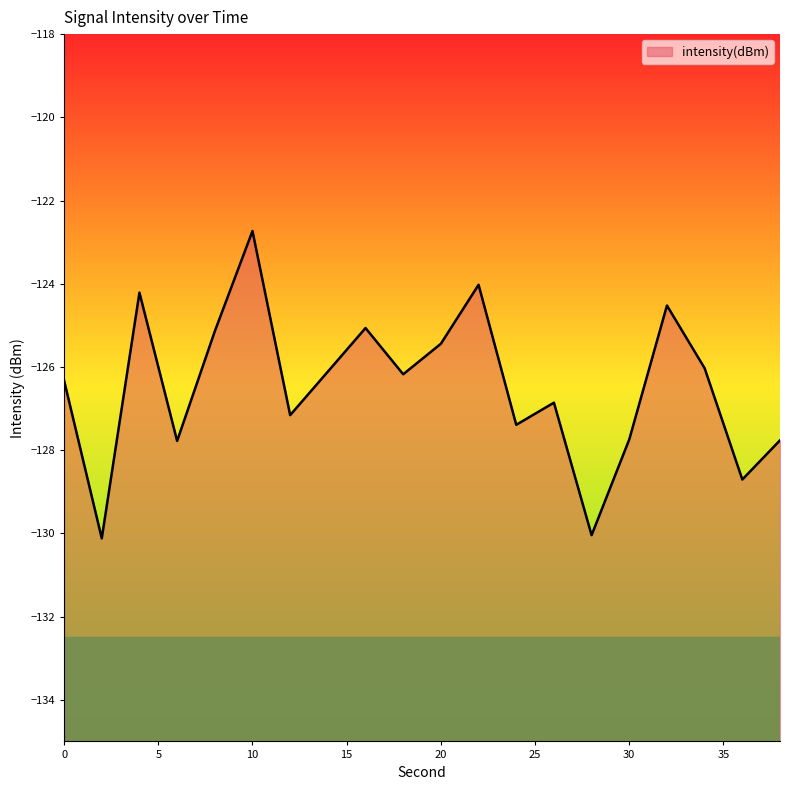

What is the minimum value shown in the chart?

-130.1